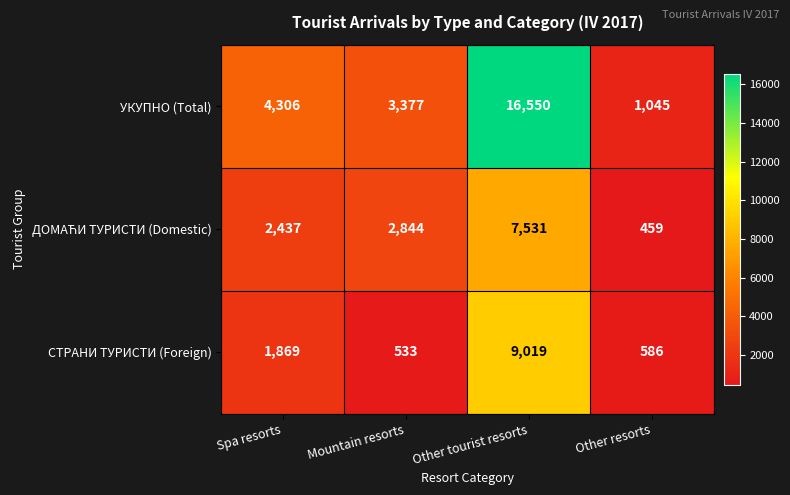

Which series changed the most between Spa resorts and Mountain resorts?

СТРАНИ ТУРИСТИ (Foreign)